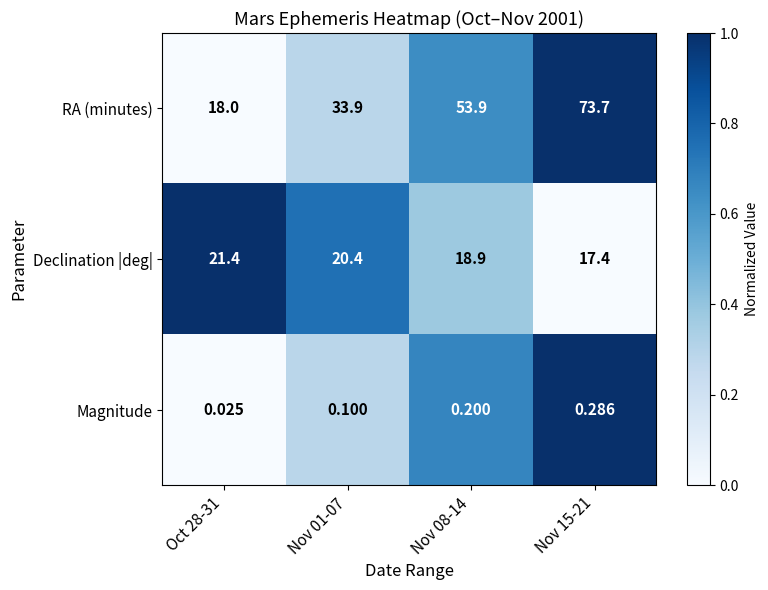

Between Nov 01-07 and Nov 15-21, which series saw the biggest shift?

RA (minutes)